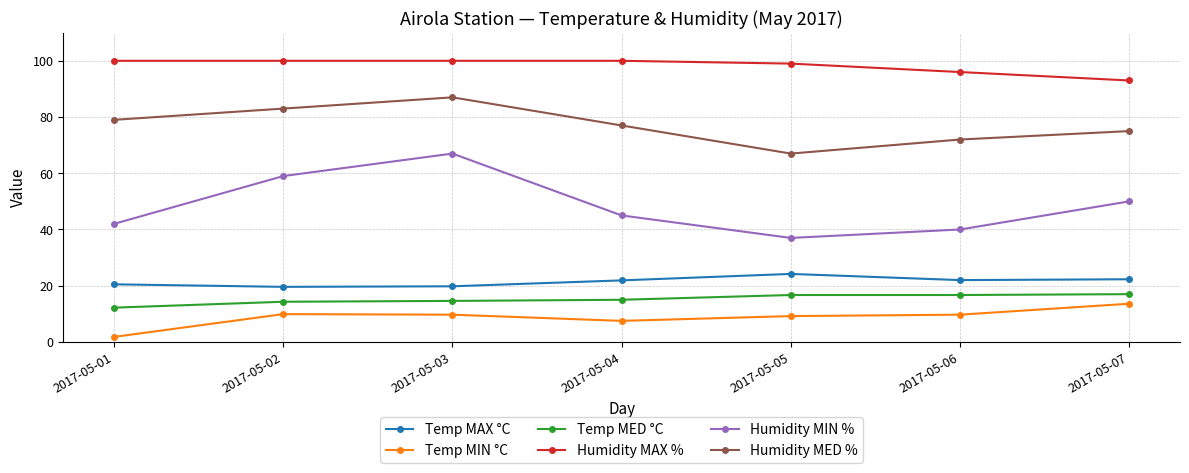

What value does the Humidity MED % series have at 2017-05-06?

72.0